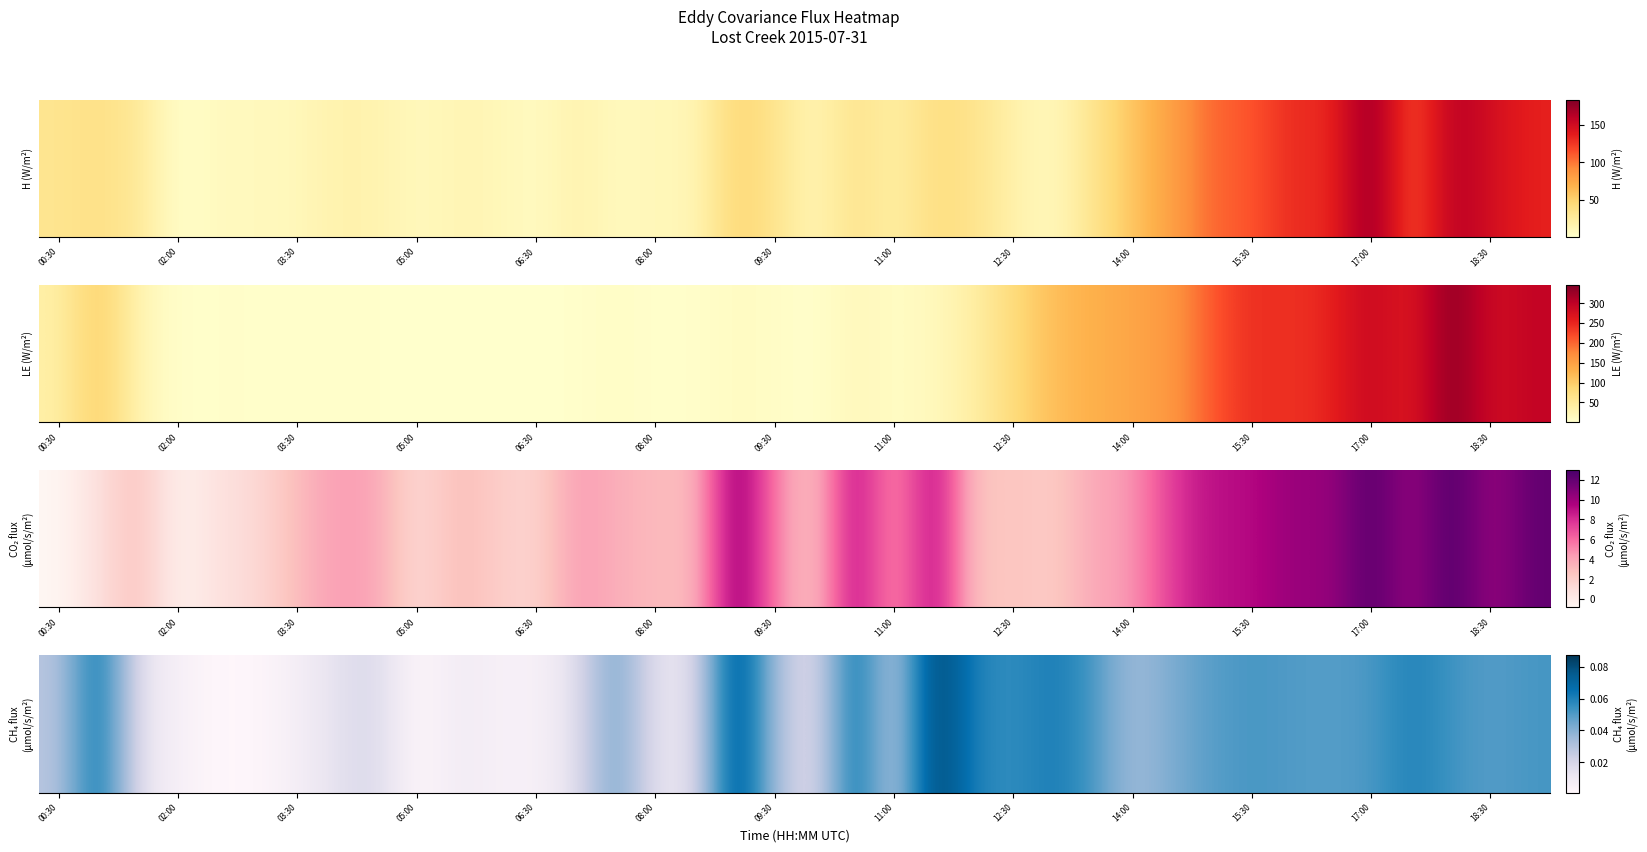

The chart shows a value of 0.0 at 26. True or false?

False